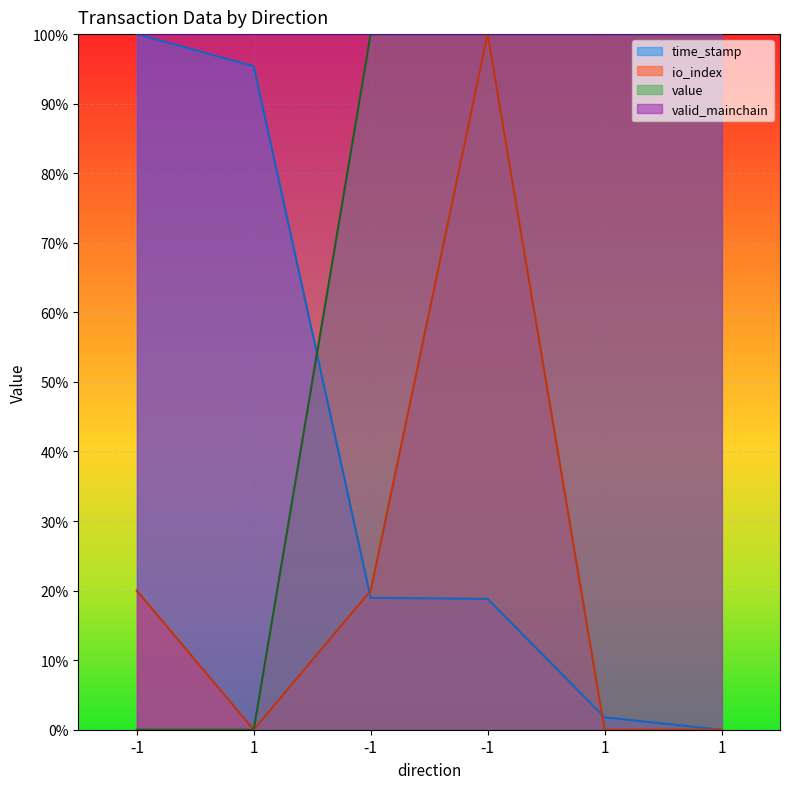

Which series changed the most between 1 and -1?

value